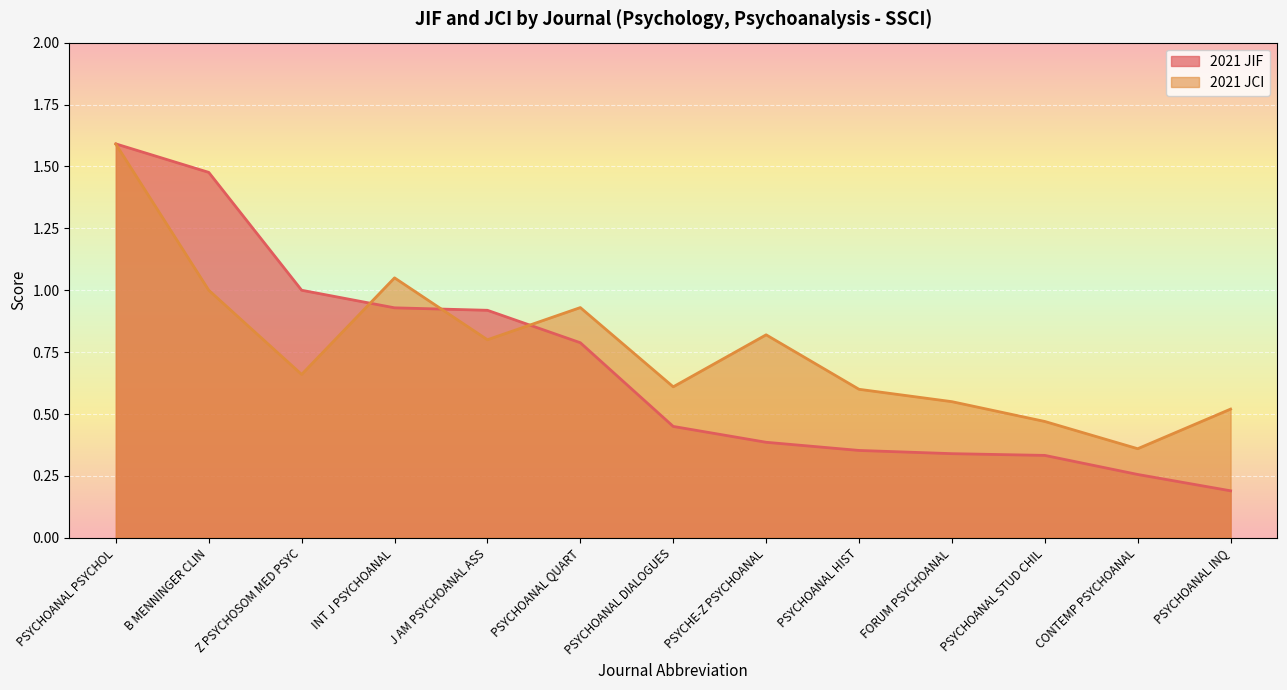

True or false: 2021 JIF has a value of 0.9 at INT J PSYCHOANAL.

True